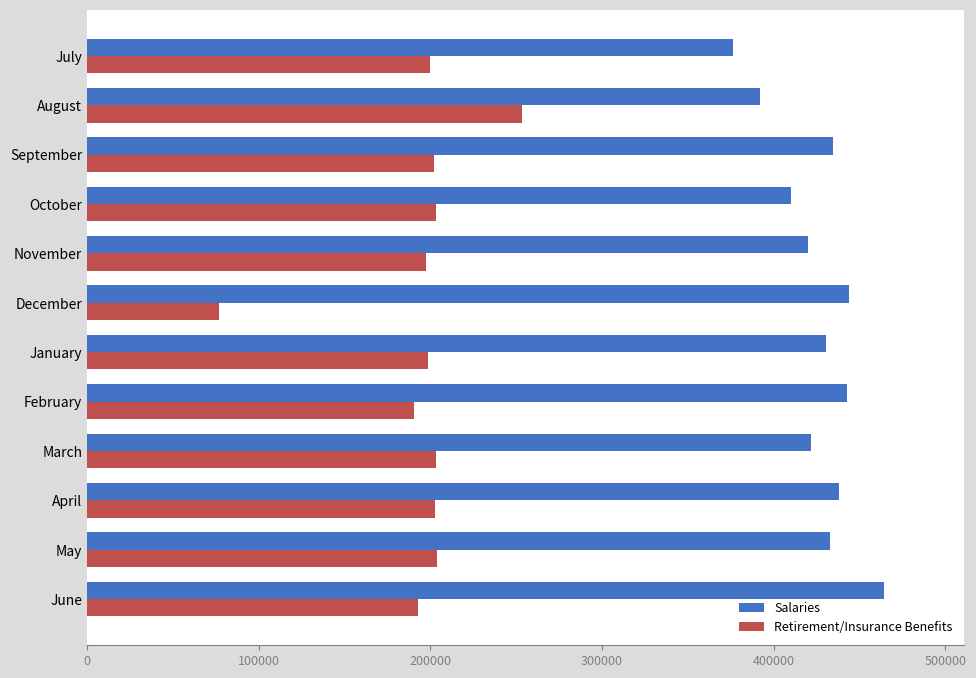

What is the difference between the highest and lowest values at June?

271684.6